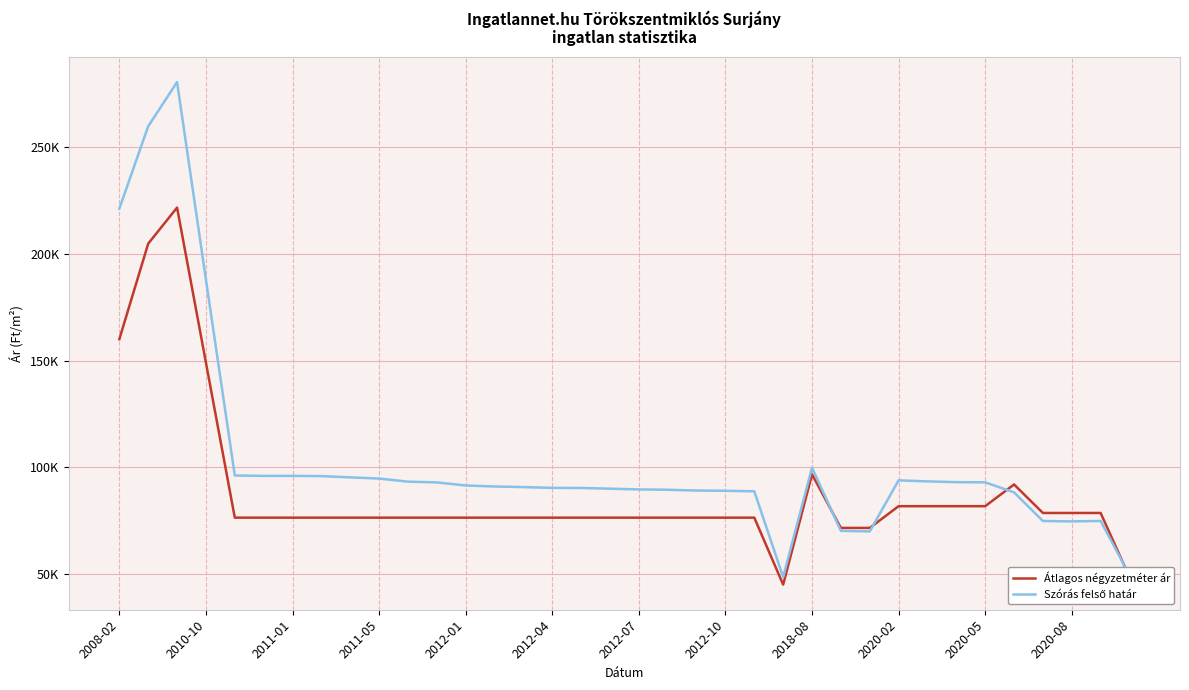

Does the chart have visible grid lines?

Yes